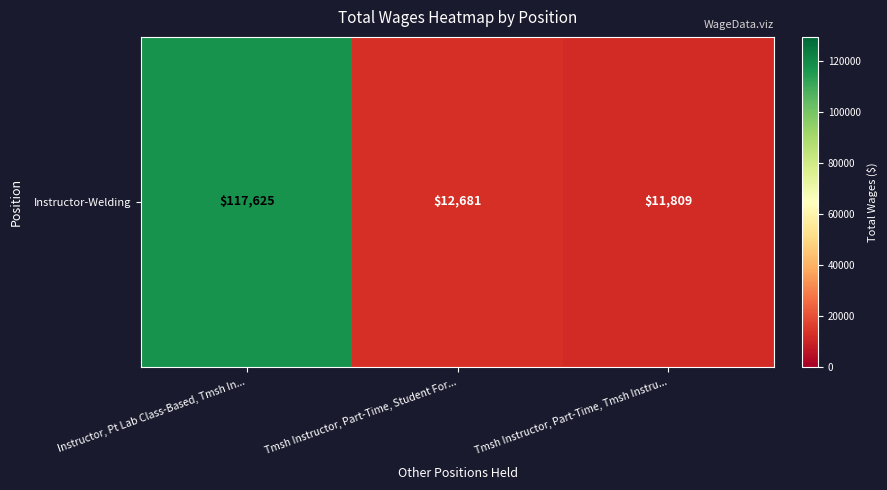

At which category does the chart reach its minimum across all series?

Tmsh Instructor, Part-Time, Tmsh Instru...